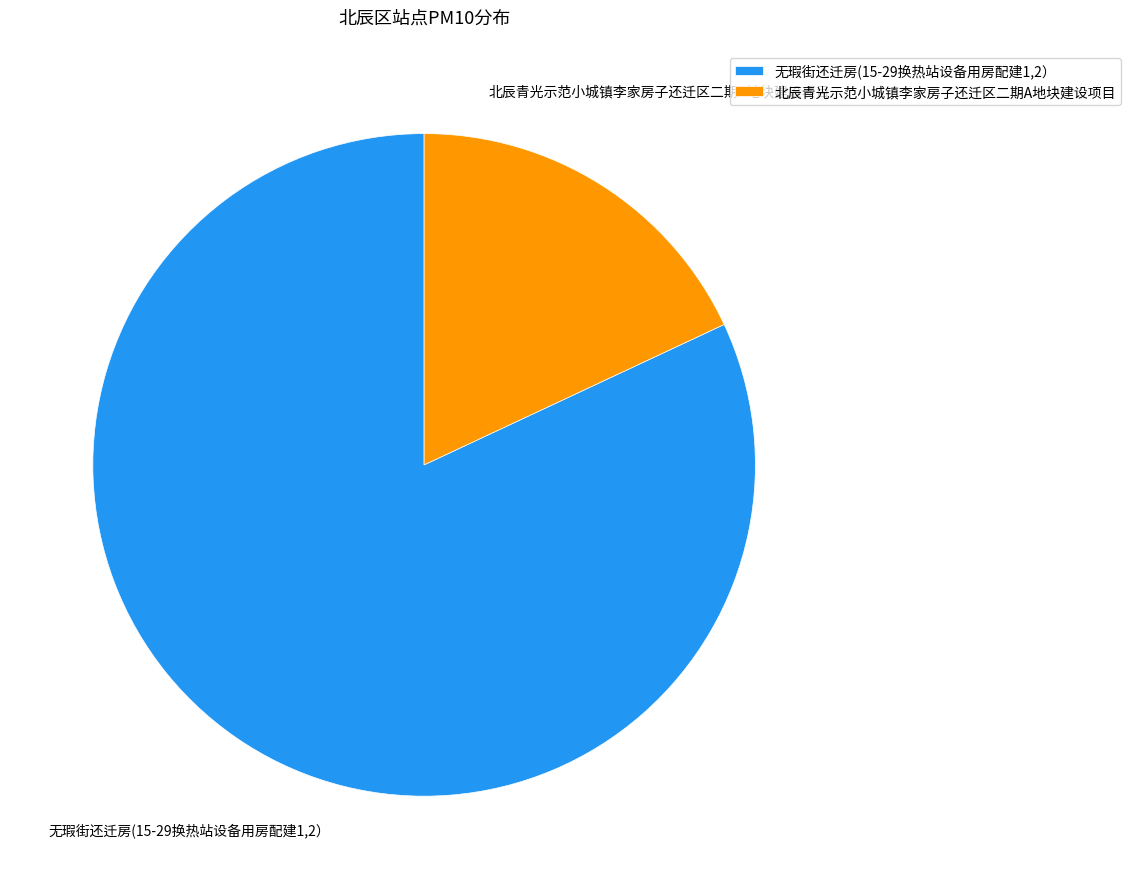

True or false: 无瑕街还迁房(15-29换热站设备用房配建1,2） accounts for 82% of the total.

True